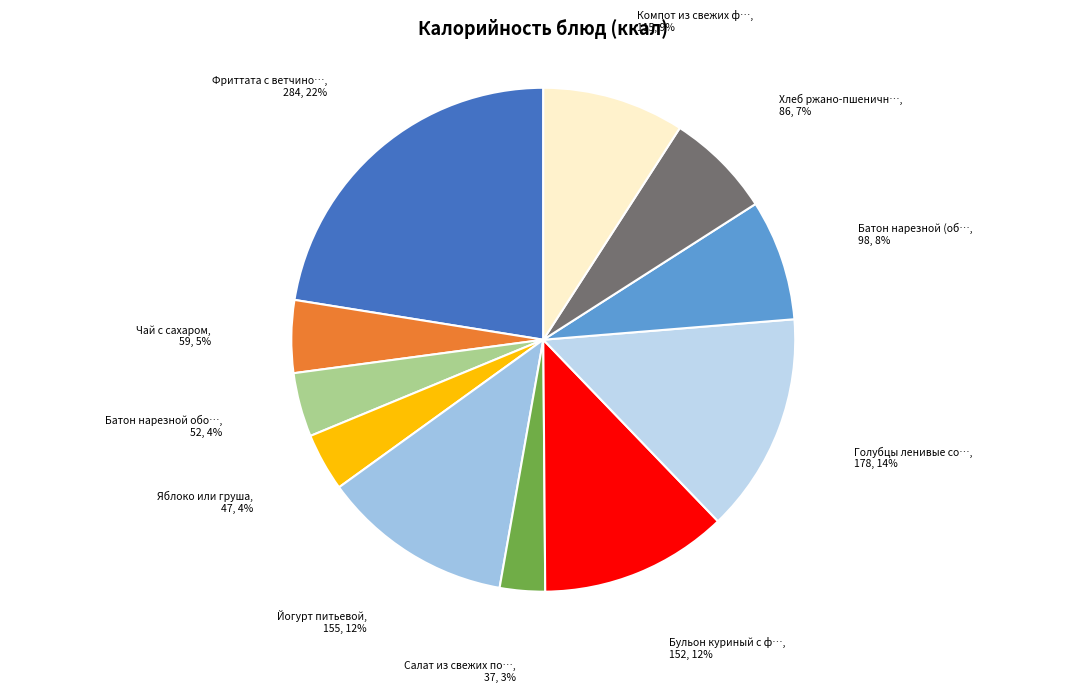

How many segments does this pie chart have?

11